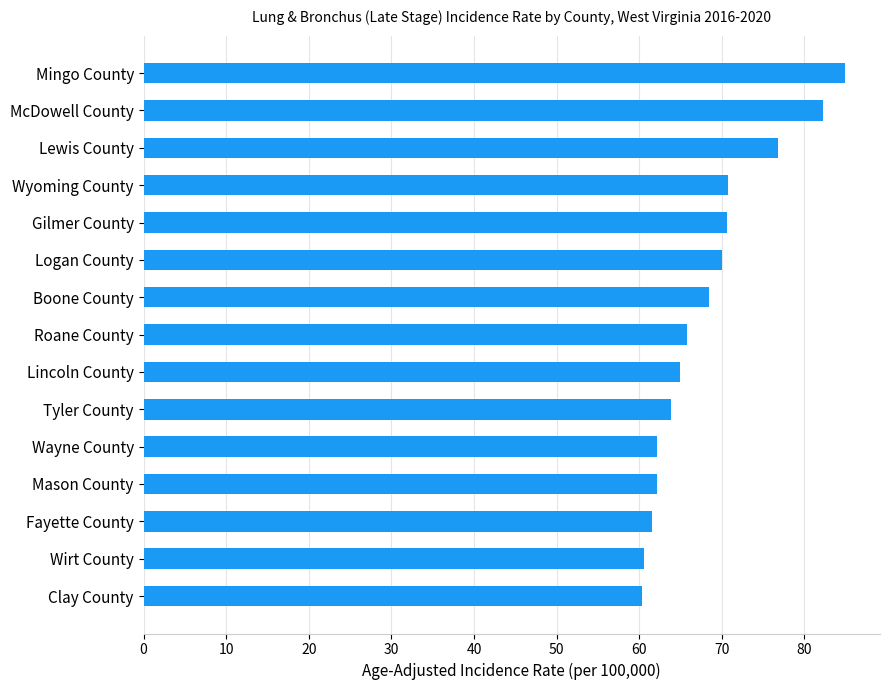

What is the difference between the second highest and minimum values?

21.9